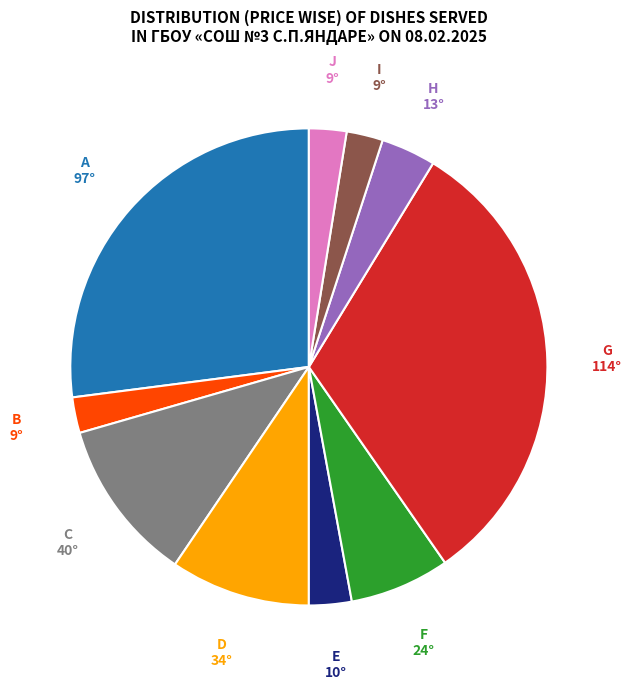

Is there any slice that represents more than half of the pie?

No